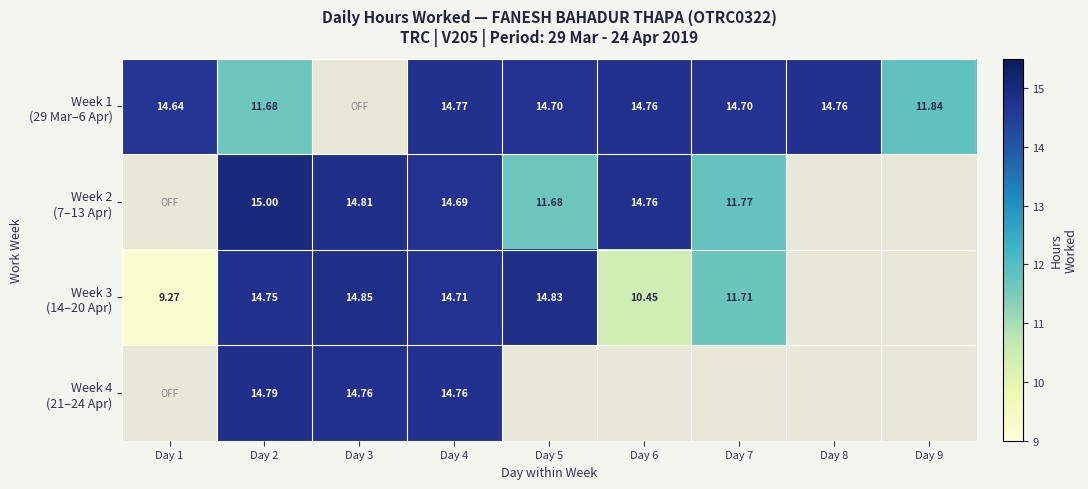

Which series changed the most between Day 1 and Day 9?

Week 1 (29 Mar–6 Apr)